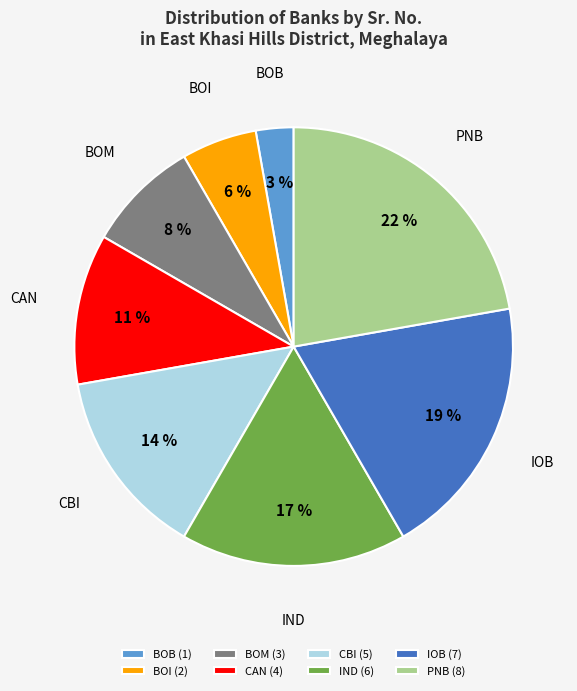

Does PNB represent more than half of the total?

No